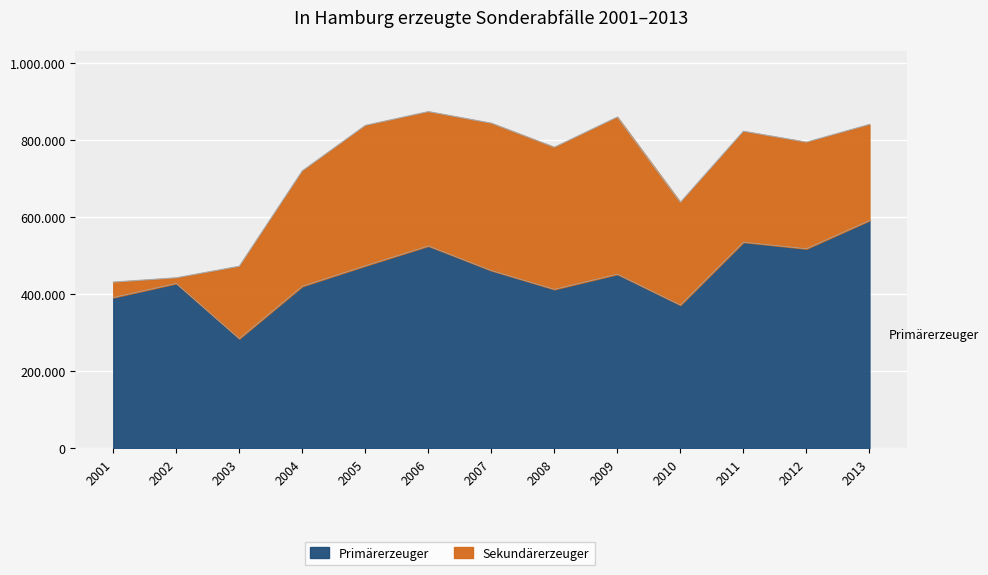

What is the maximum value shown in the chart?

591315